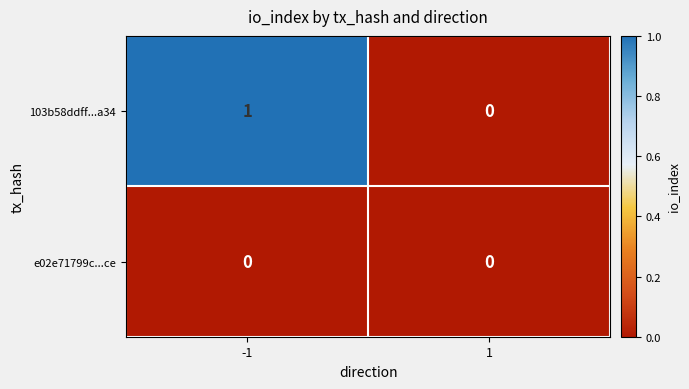

List the labels in order of 103b58ddff...a34 value, largest first.

-1, 1